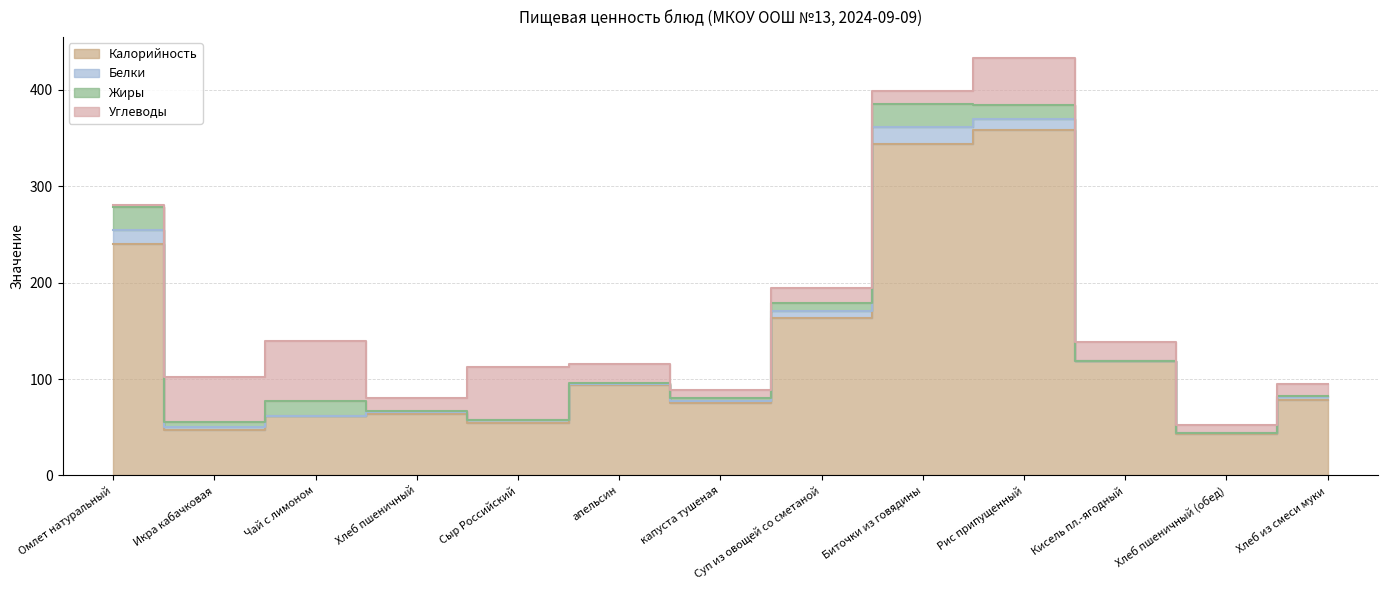

Does the chart have visible grid lines?

Yes